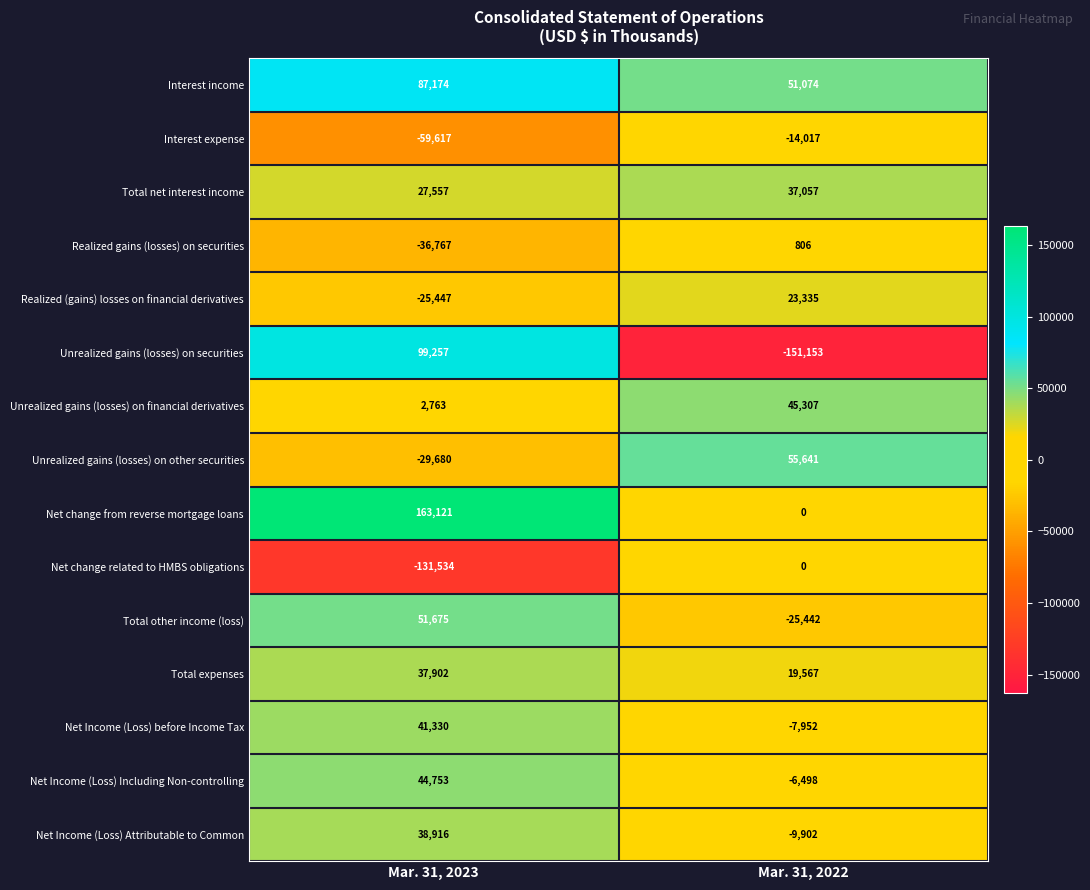

What is the total value across all series at Mar. 31, 2022?

17823